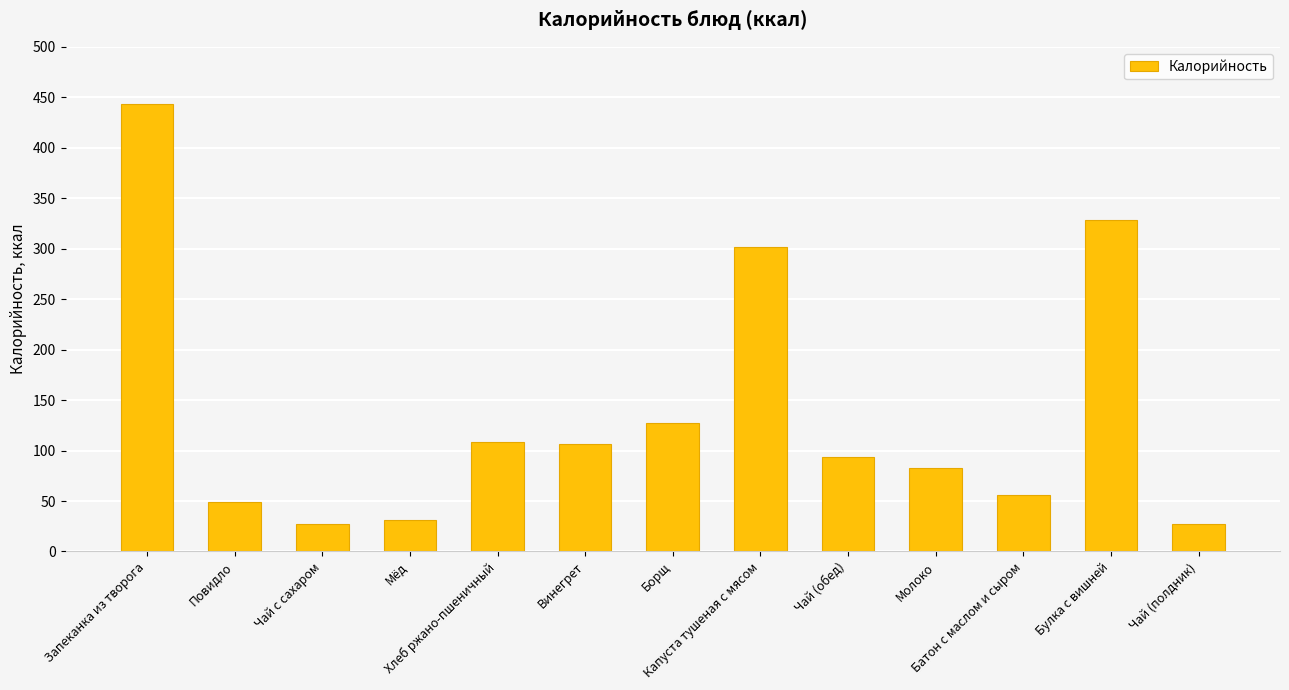

Does the chart contain stacked bars?

No